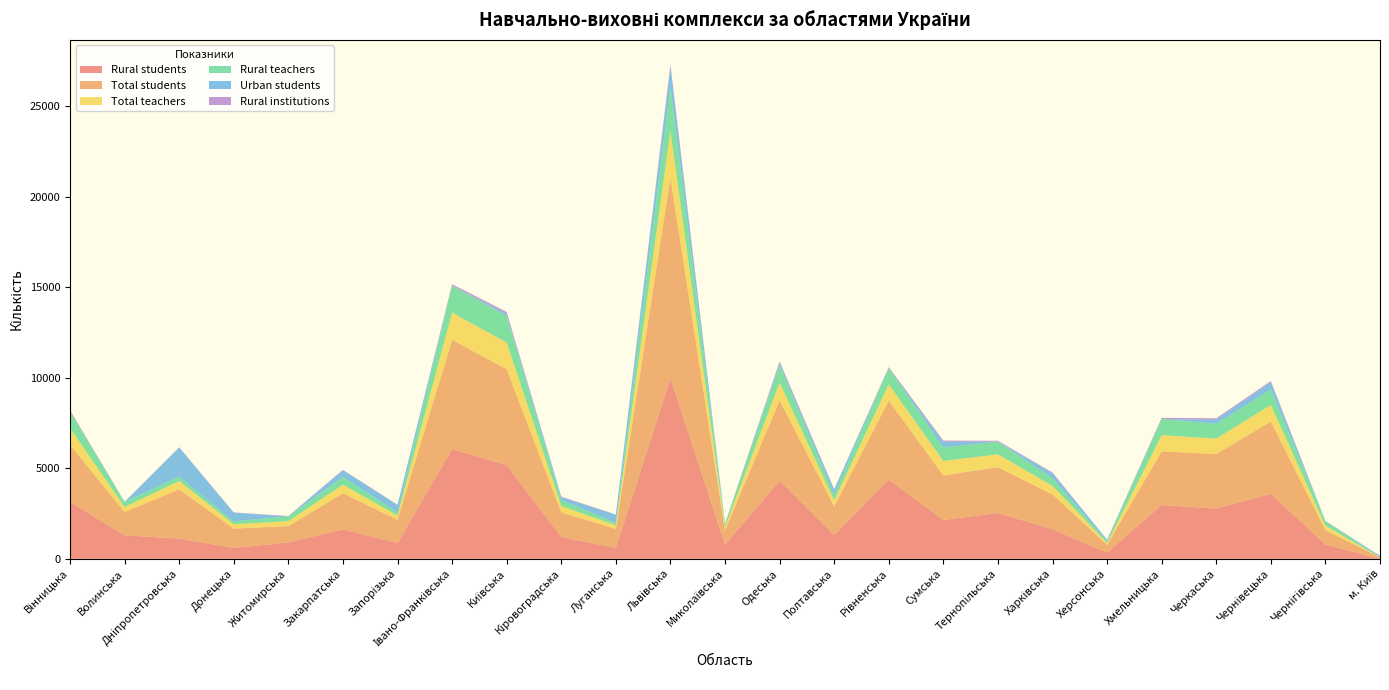

Reading right to left, what are all the values shown in this chart?

Rural students: 0	793	3587	2774	2968	342	1638	2532	2144	4371	1310	4312	788	9968	603	1201	5170	6050	872	1624	905	594	1119	1294	3148
Total students: 75	793	3998	3013	2968	429	1918	2532	2463	4371	1583	4441	788	11078	1047	1367	5299	6050	1289	1995	905	1073	2720	1294	3152
Total teachers: 14	243	914	854	892	103	474	706	799	897	342	985	178	2583	198	352	1479	1499	227	481	268	243	459	274	919
Rural teachers: 0	243	857	817	892	88	425	706	742	897	311	963	178	2435	142	321	1461	1499	171	423	268	160	243	274	917
Urban students: 75	0	411	239	0	87	280	0	319	0	273	129	0	1110	444	166	129	0	417	371	0	479	1601	0	4
Rural institutions: 0	22	54	64	67	8	32	46	64	54	27	76	15	130	13	28	97	73	13	21	19	12	20	15	68